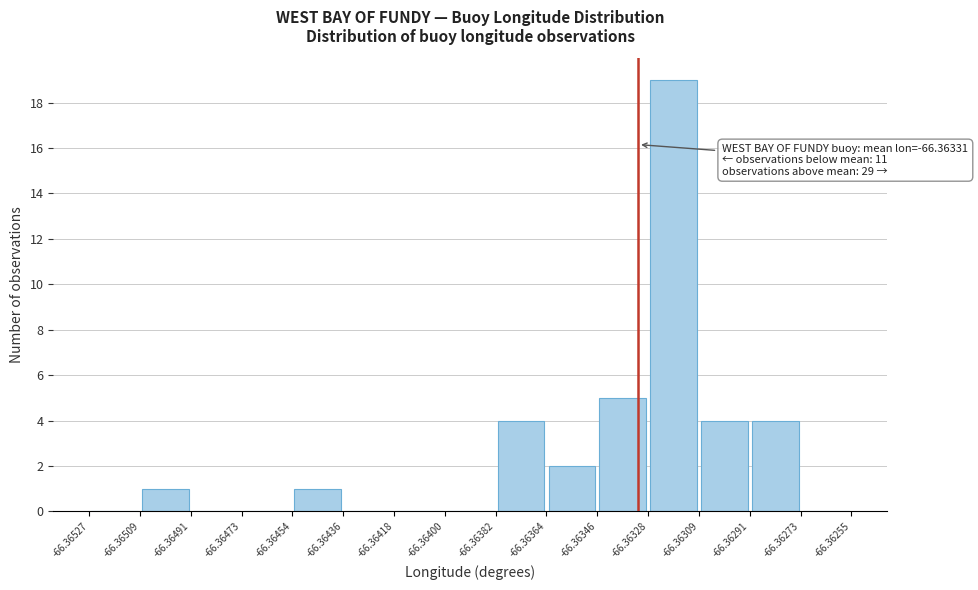

Which range on the x-axis has the tallest bar?

-66.36328 to -66.36309